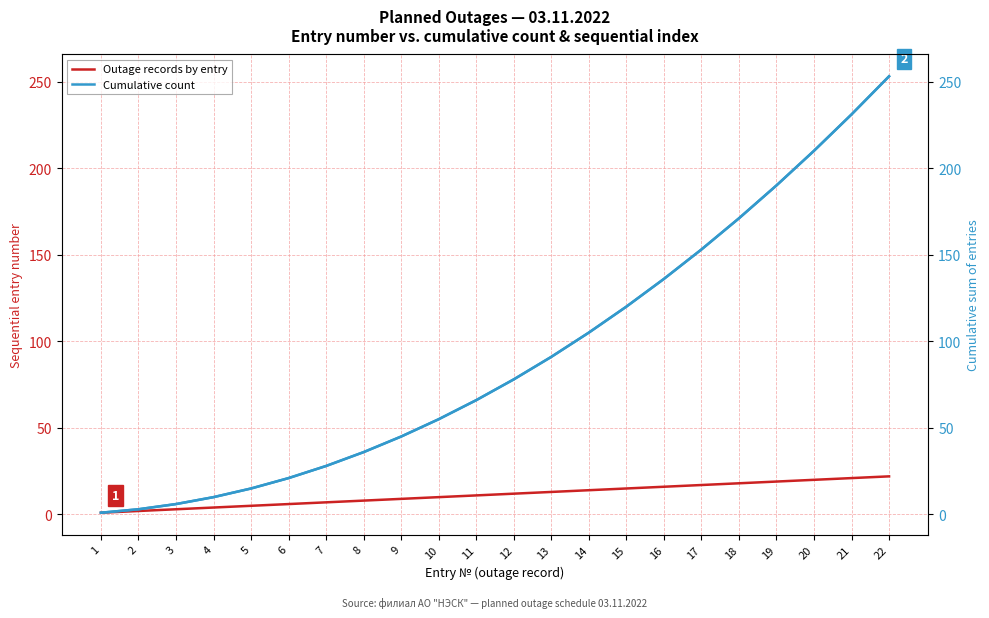

How many lines are shown in the chart?

2